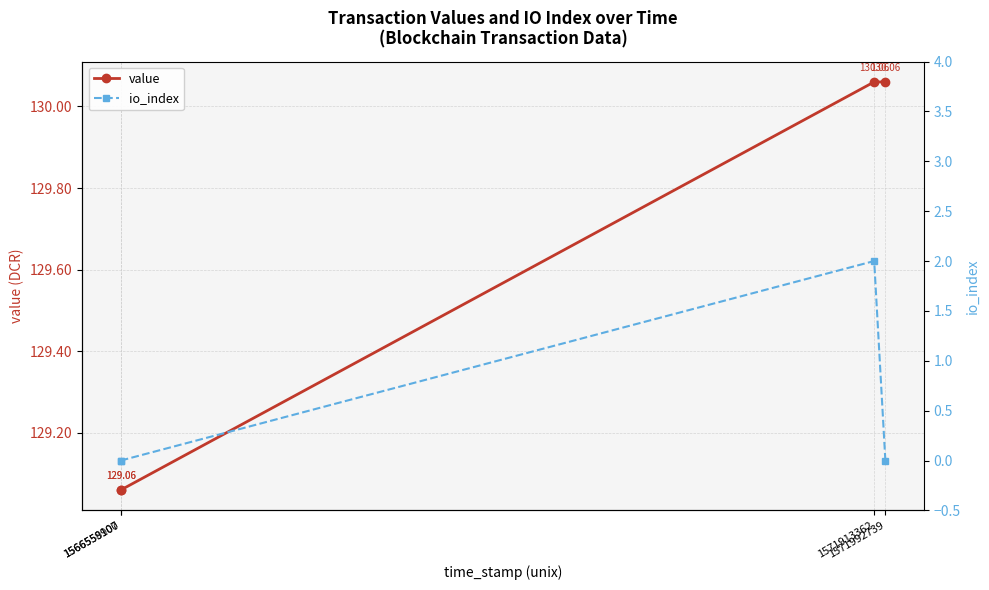

True or false: value and io_index cross at least once.

False